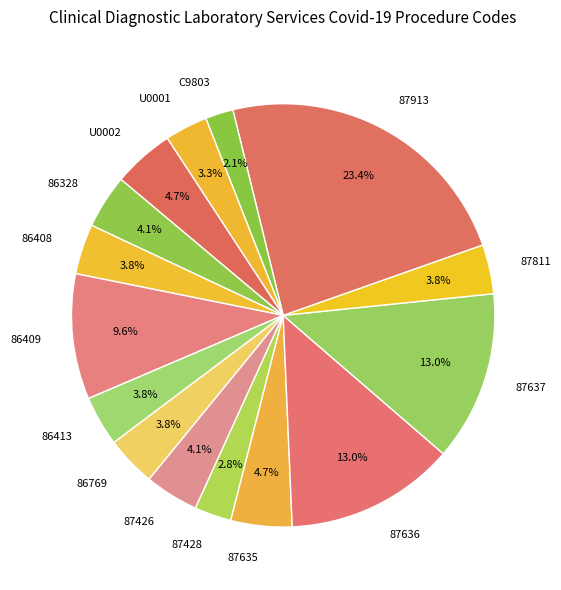

The 86408 slice represents 15% of the pie. True or false?

False